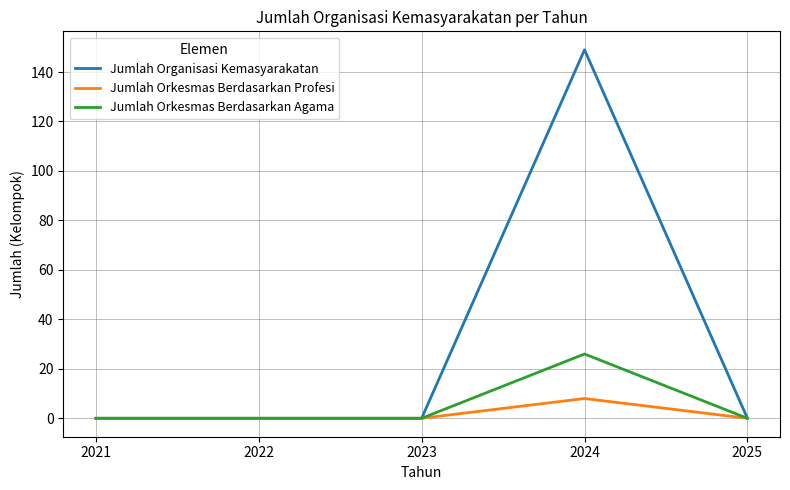

How many lines are shown in the chart?

3